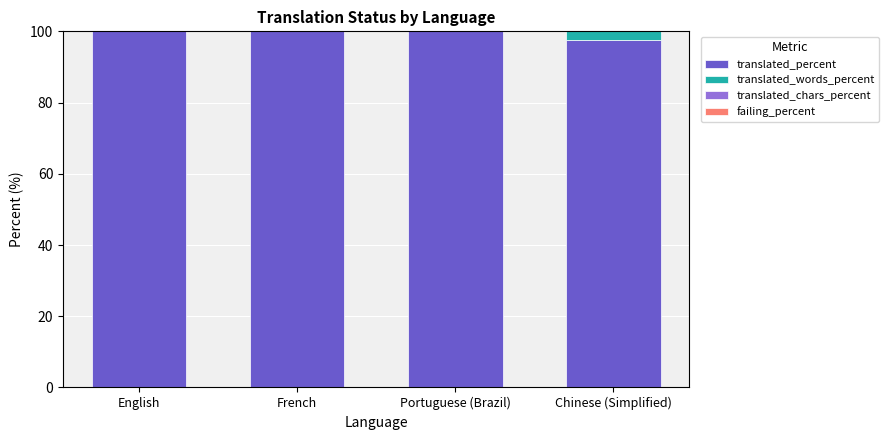

What is the approximate value of translated_chars_percent at Portuguese (Brazil)?

100.0